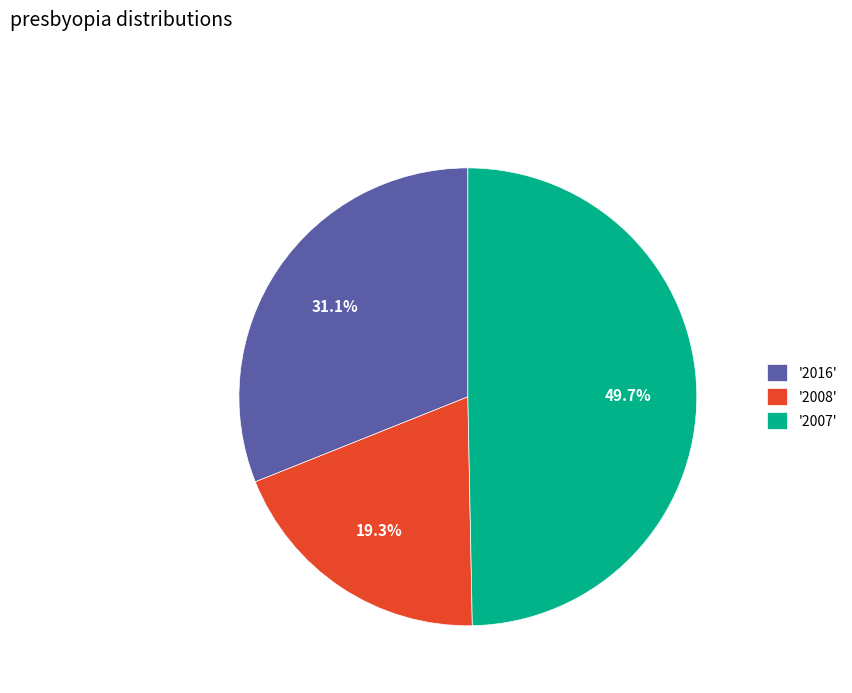

Which category has the biggest portion of the pie?

'2007'